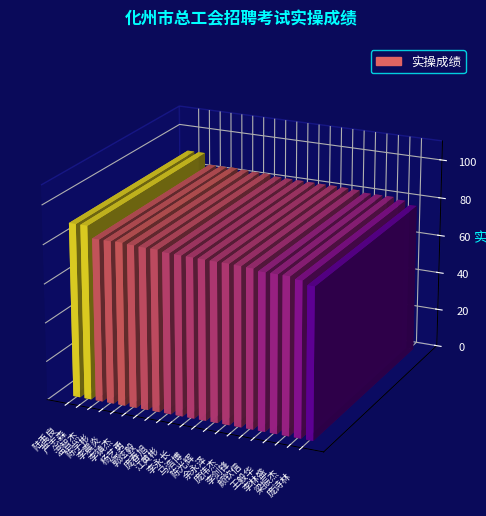

True or false: the data shows 26.9 at 余永泽.

False